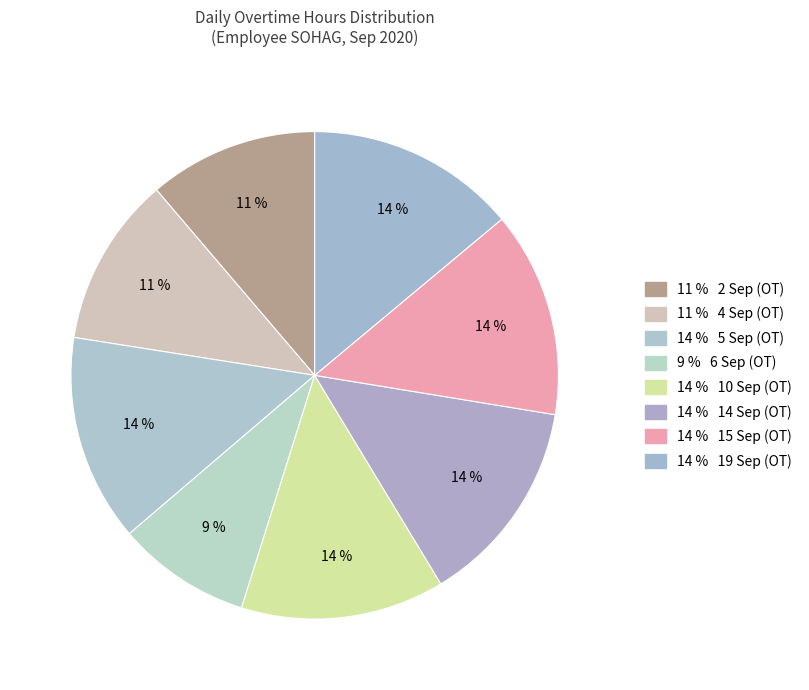

How many slices are in this pie chart?

8